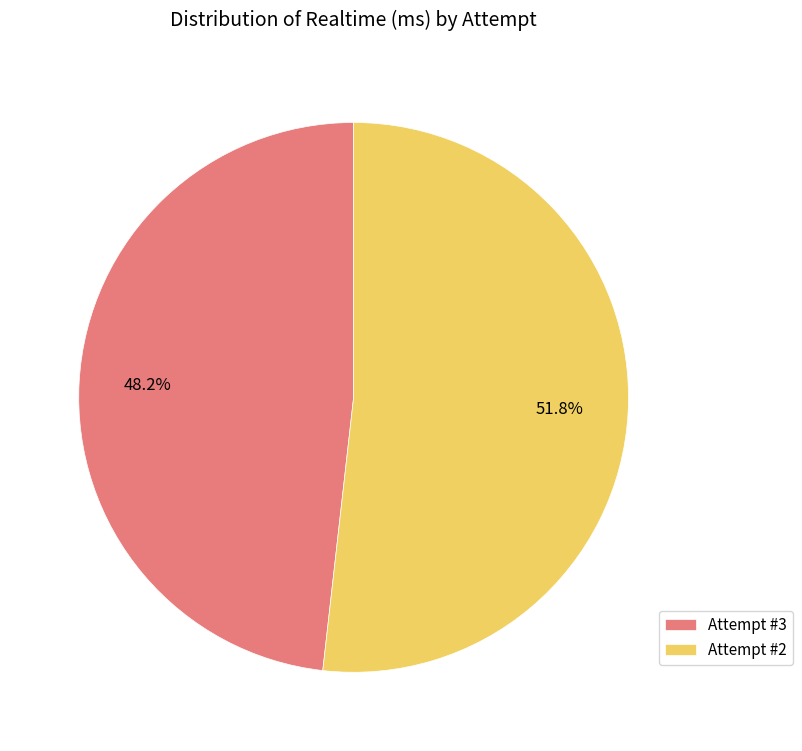

Rank the categories by value from highest to lowest.

Attempt #2, Attempt #3